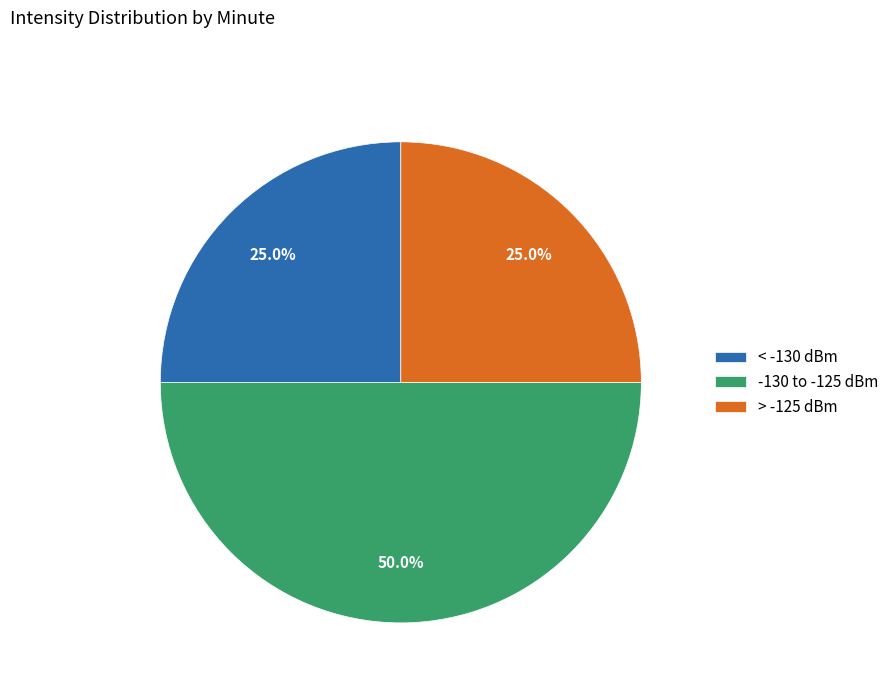

To the nearest percent, what is the difference between the largest and smallest slice percentages?

25%